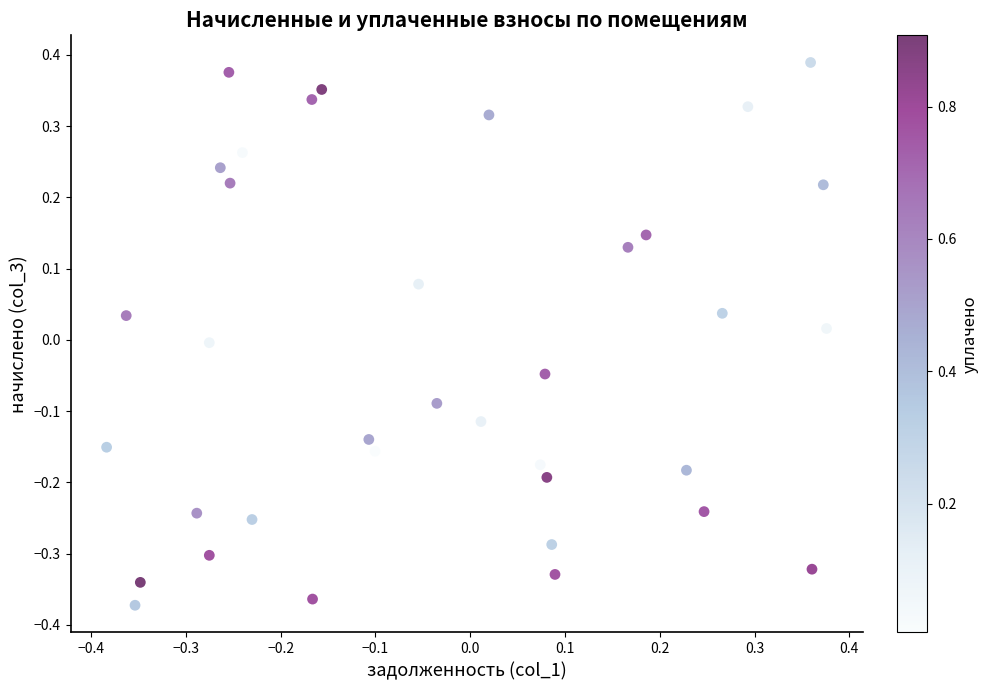

What is the range of X values (max minus min)?

0.8